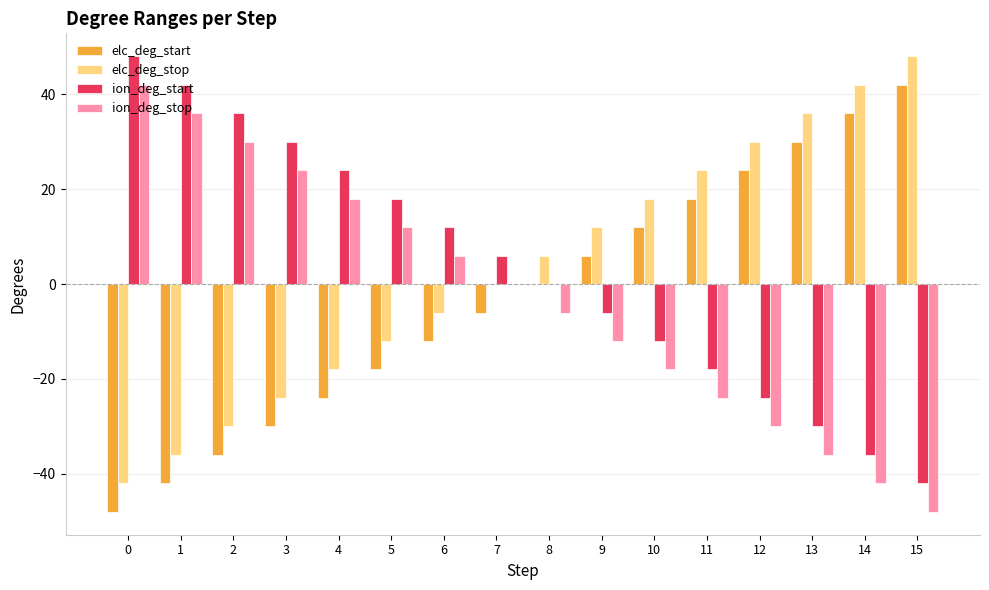

The value of ion_deg_start at 2 is 36. True or false?

True